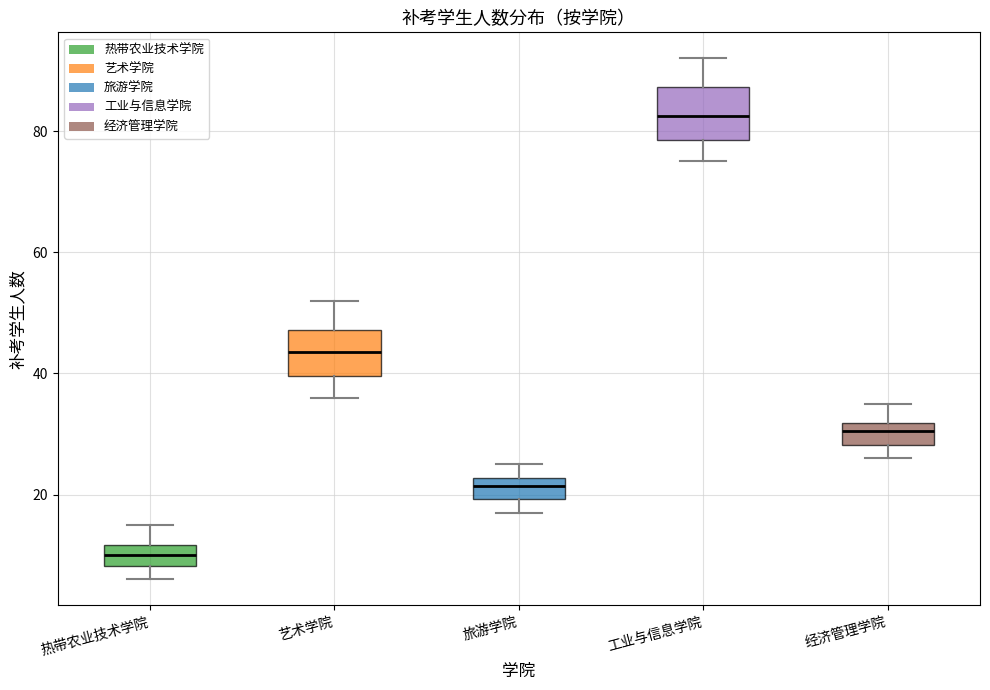

Where is the lower edge of the box for 旅游学院 on the y-axis? The values are not printed on the chart, so give them approximately, as read against the axis.

20